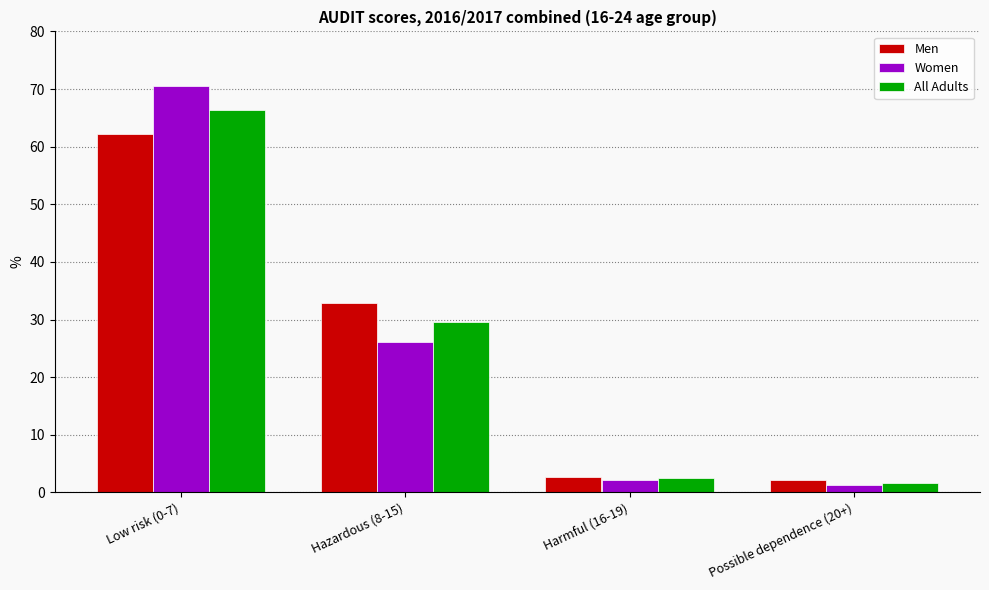

The value of Women at Hazardous (8-15) is 45.4. True or false?

False